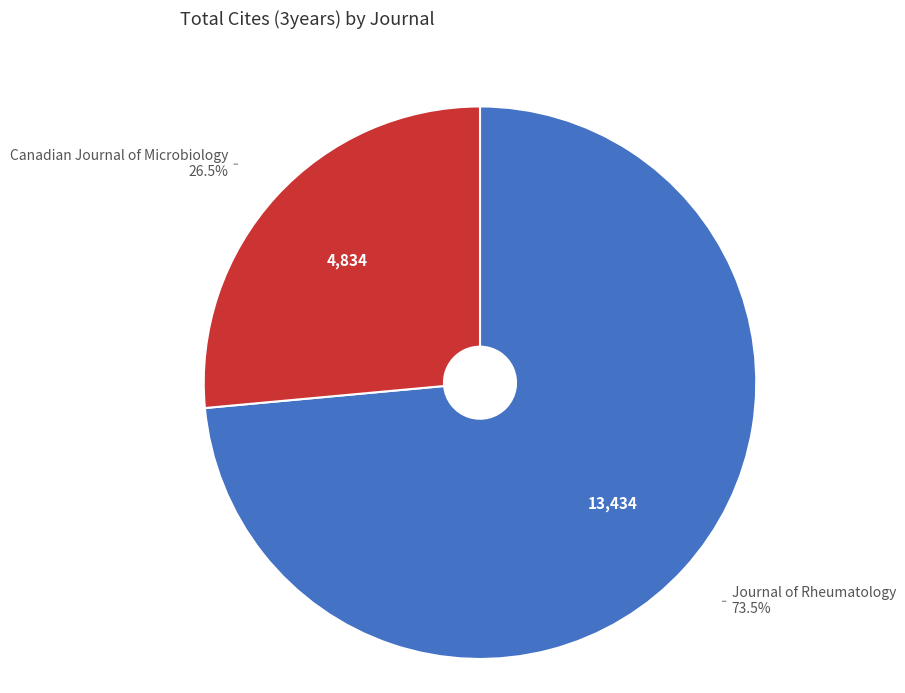

What is the ratio of the value at Canadian Journal of Microbiology to the value at Journal of Rheumatology?

0.4